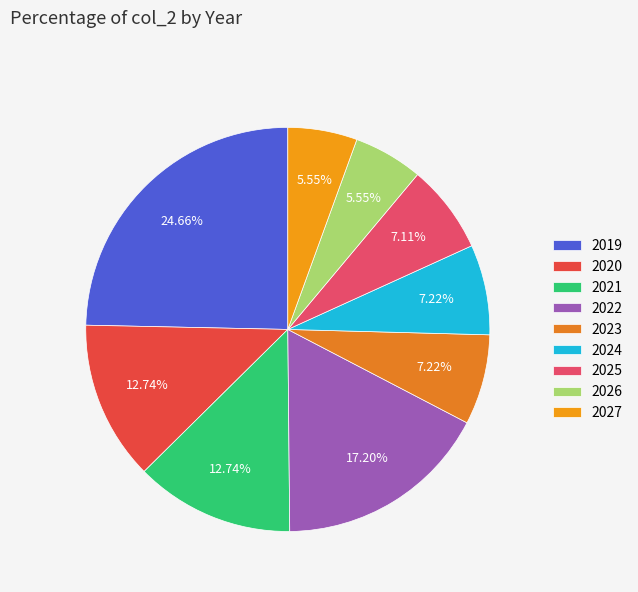

How much of the chart is everything except 2025?

92.9%